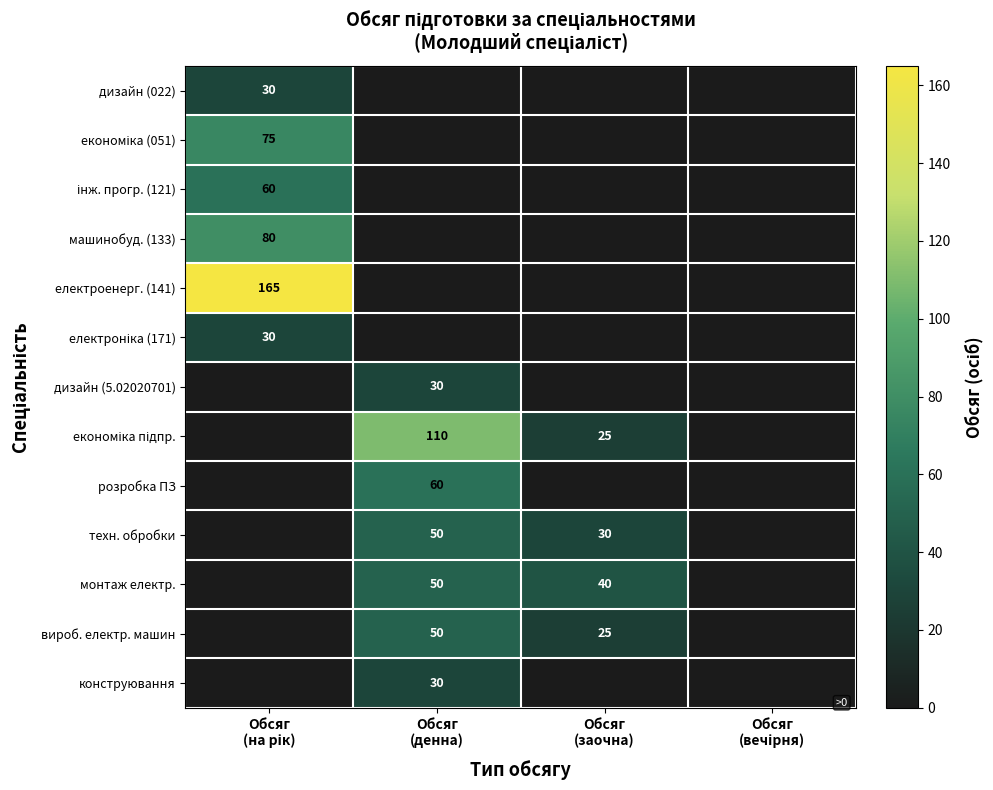

Which series has the largest total across all categories?

електроенерг. (141)